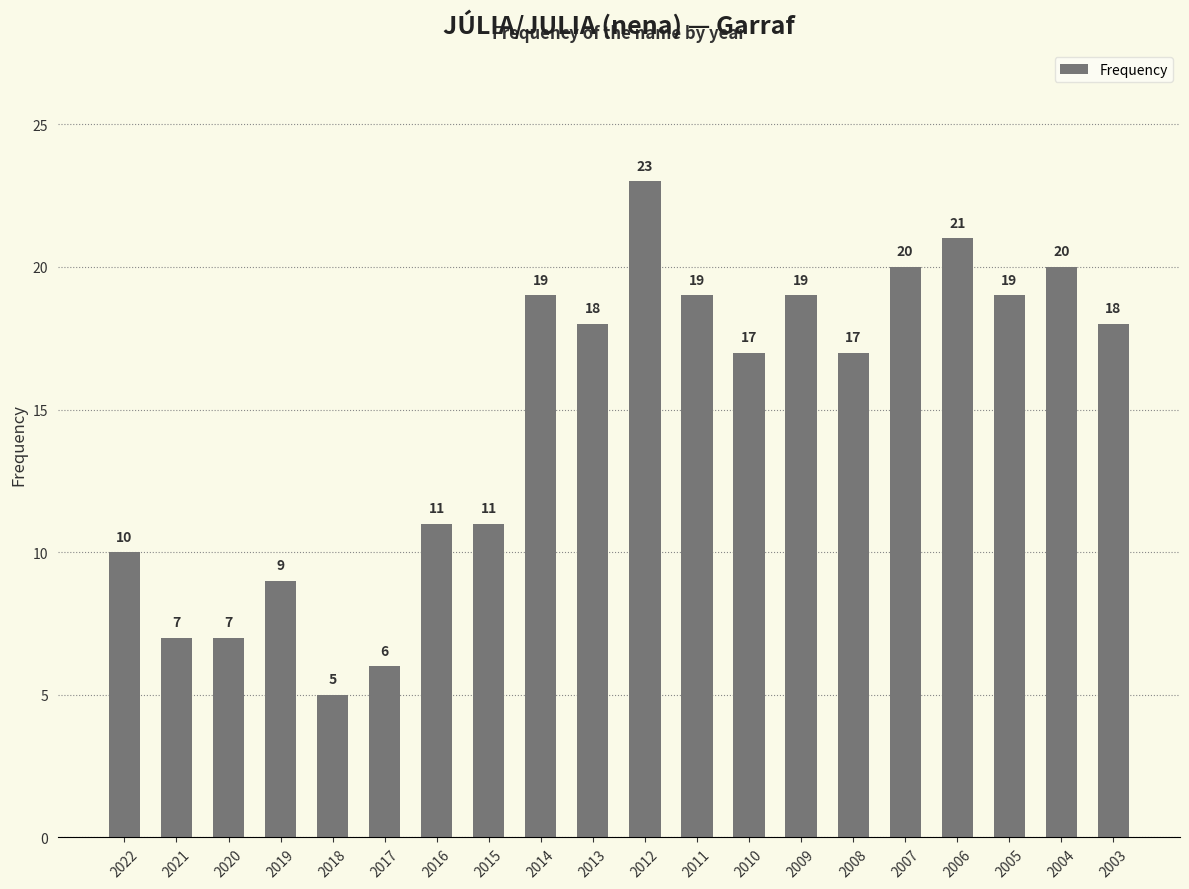

Which label corresponds to the largest value in the chart?

2012